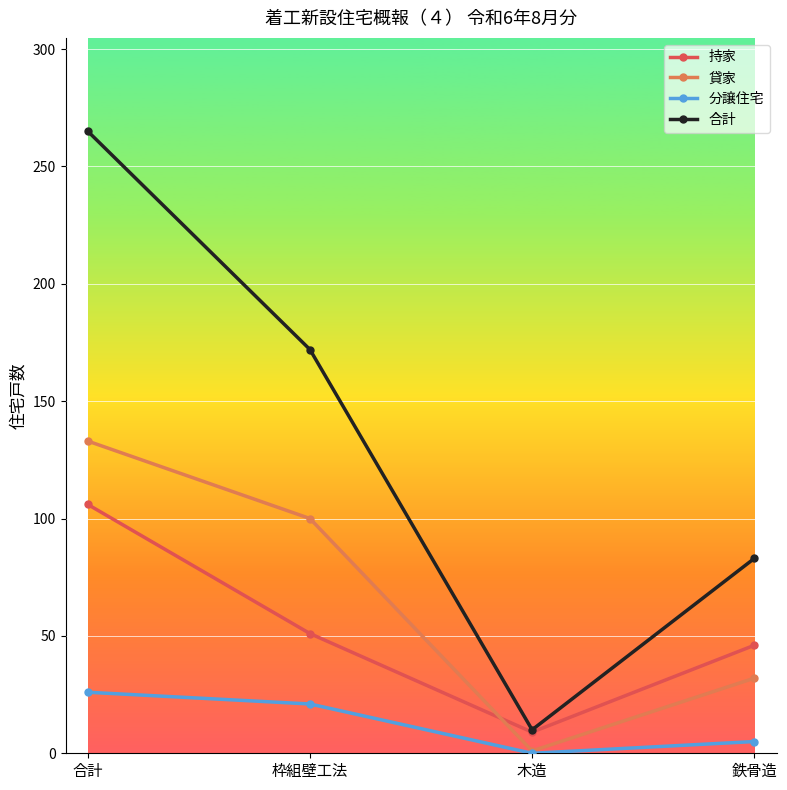

True or false: 持家 and 貸家 intersect in this chart.

True